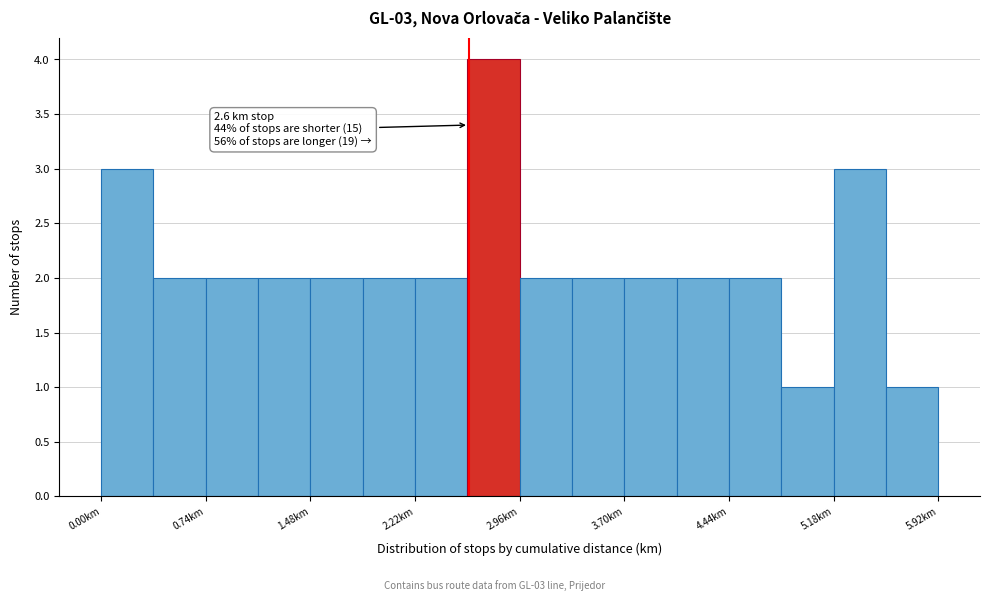

Around what value on the x-axis is the tallest bar? Give the approximate position of its centre, as read against the axis.

2.8